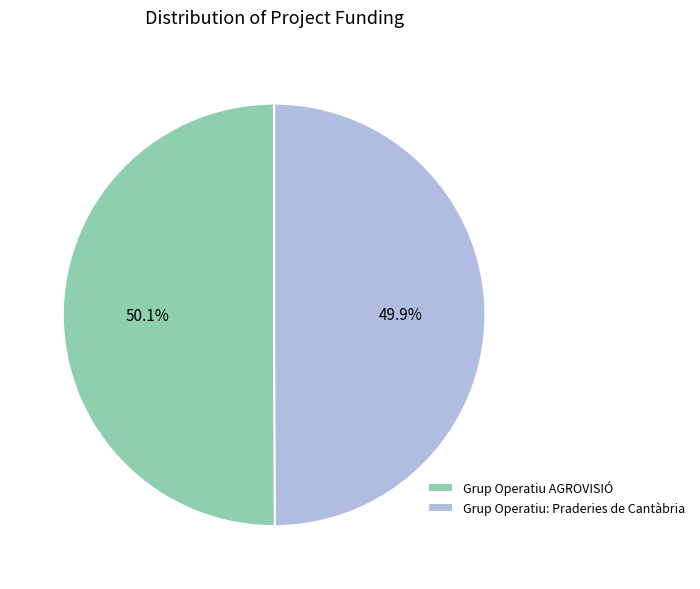

What is the ratio of the value at Grup Operatiu AGROVISIÓ to the value at Grup Operatiu: Praderies de Cantàbria?

1.0